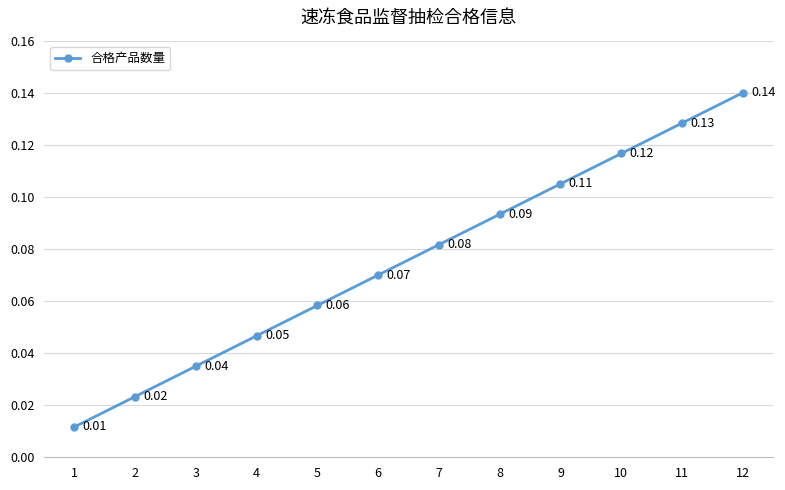

What is the sum of all values?

0.9